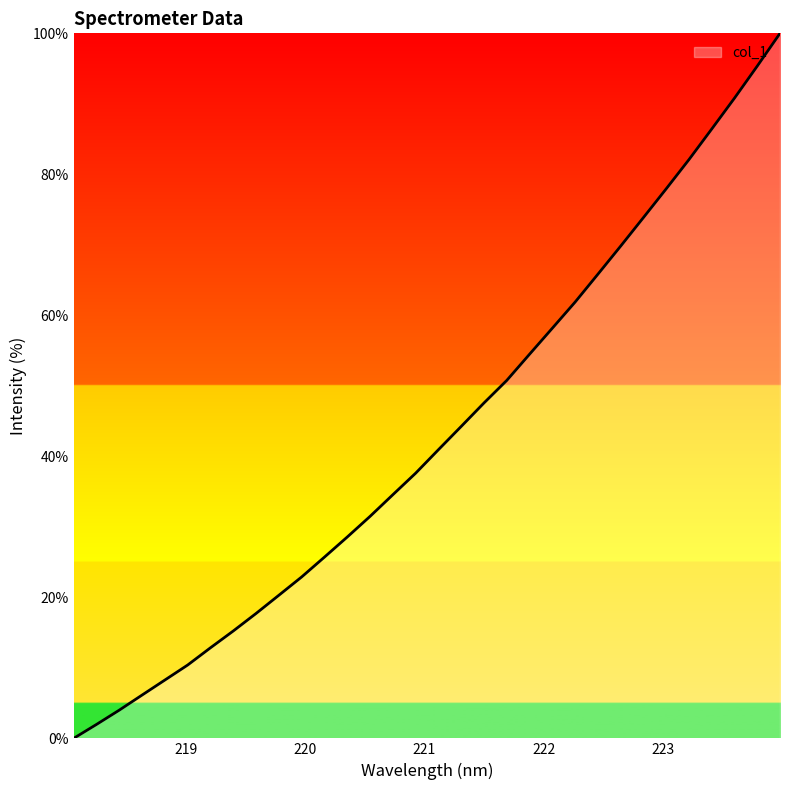

Reading left to right, transcribe all the data shown in this chart.

0.0	2.0	4.0	6.1	8.3	10.4	12.8	15.2	17.7	20.3	22.9	25.7	28.6	31.5	34.6	37.6	40.9	44.2	47.6	50.8	54.5	58.2	61.9	65.8	69.8	73.9	77.9	82.1	86.4	90.8	95.4	100.0